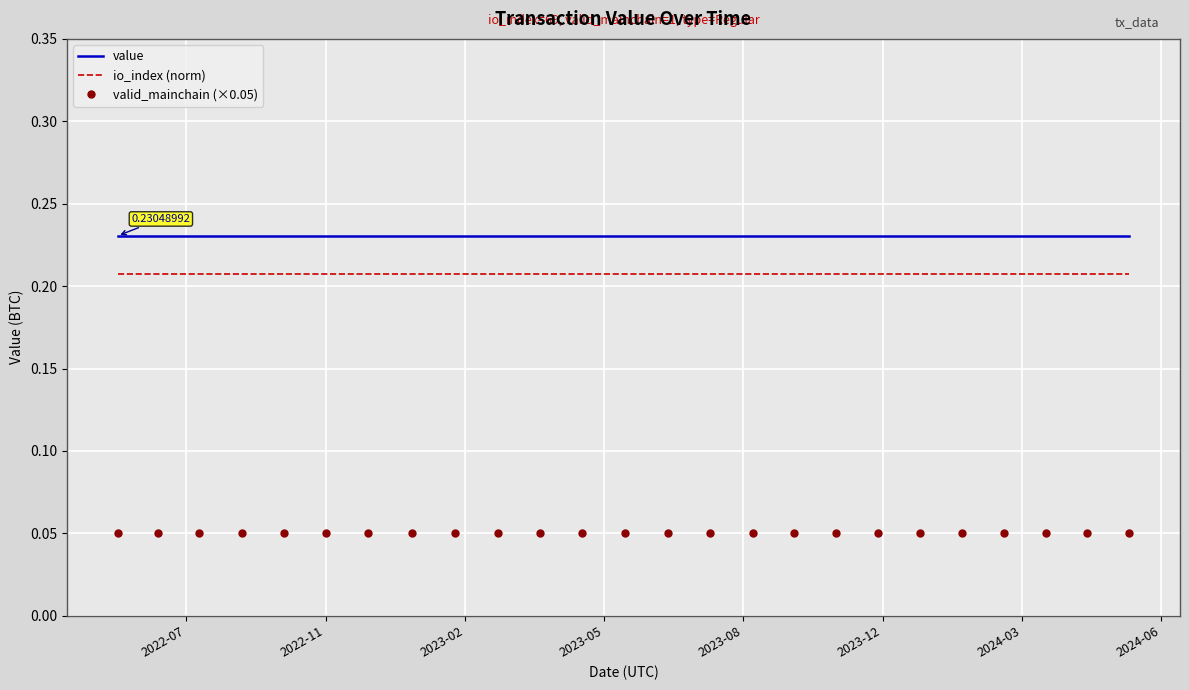

True or false: value and io_index (norm) intersect in this chart.

False